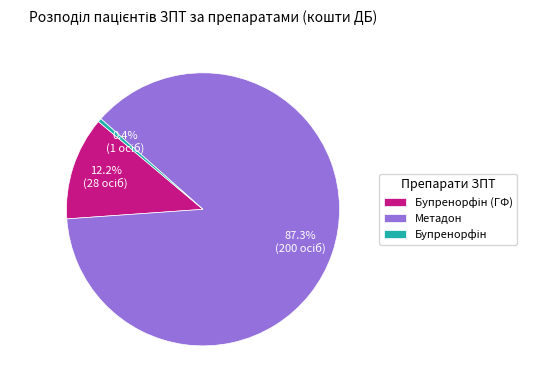

Which slice is the largest?

Метадон